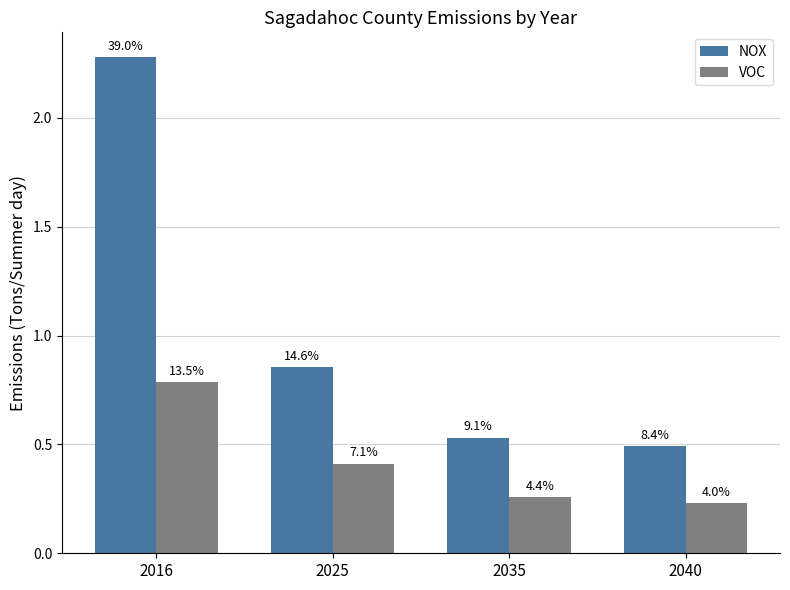

Does the chart contain stacked bars?

No